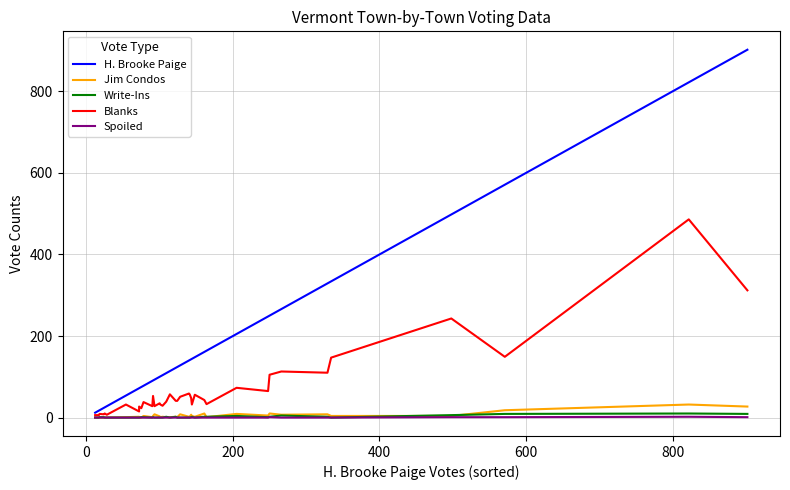

In Write-Ins, how many points are higher than both neighbors (excluding endpoints)?

7